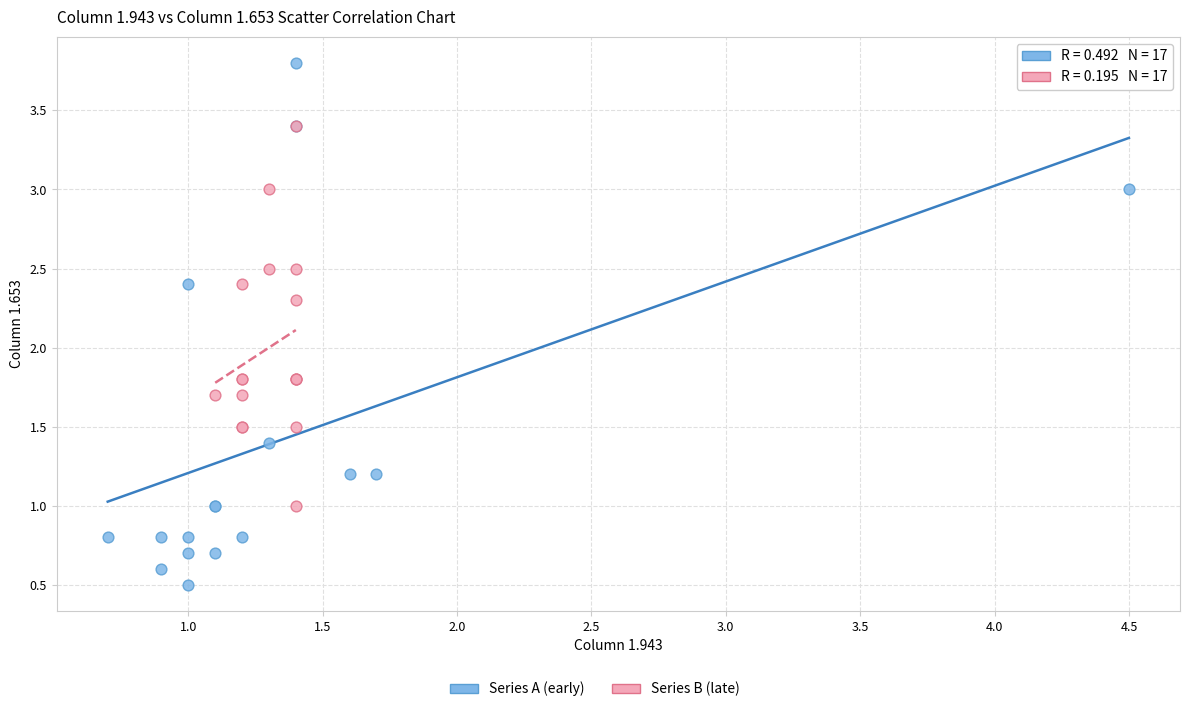

Which series contains the highest Y value?

Series A (early)